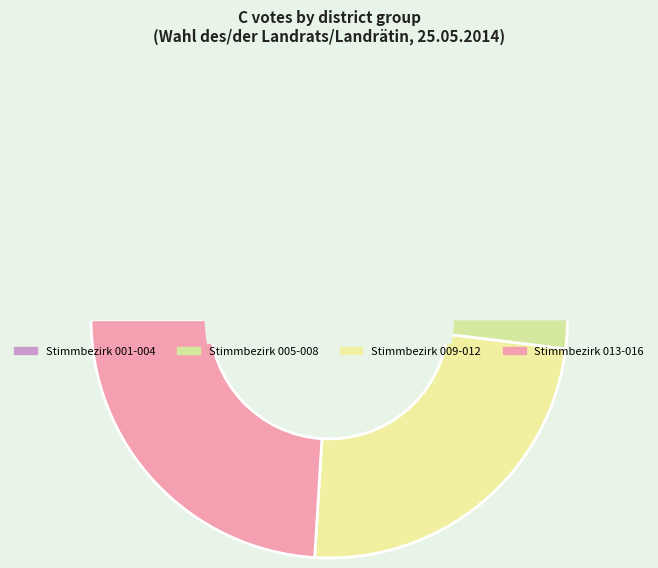

Which has a higher value, 004 or 006?

006